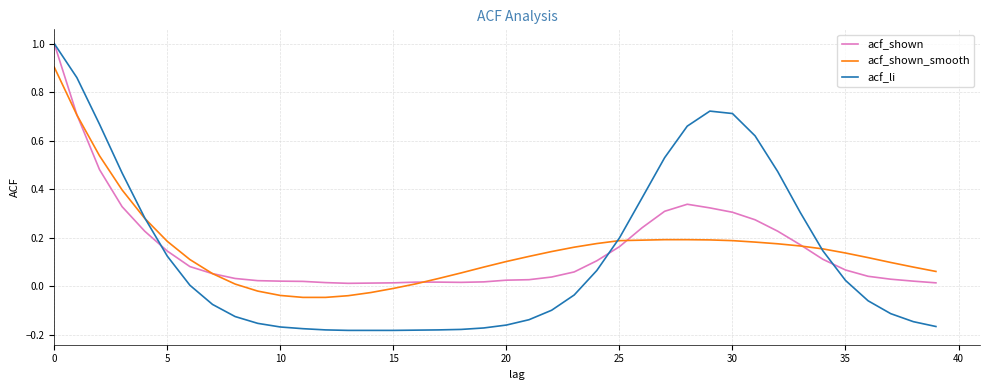

What is the difference between the second highest and second lowest values in the acf_shown_smooth series?

0.8